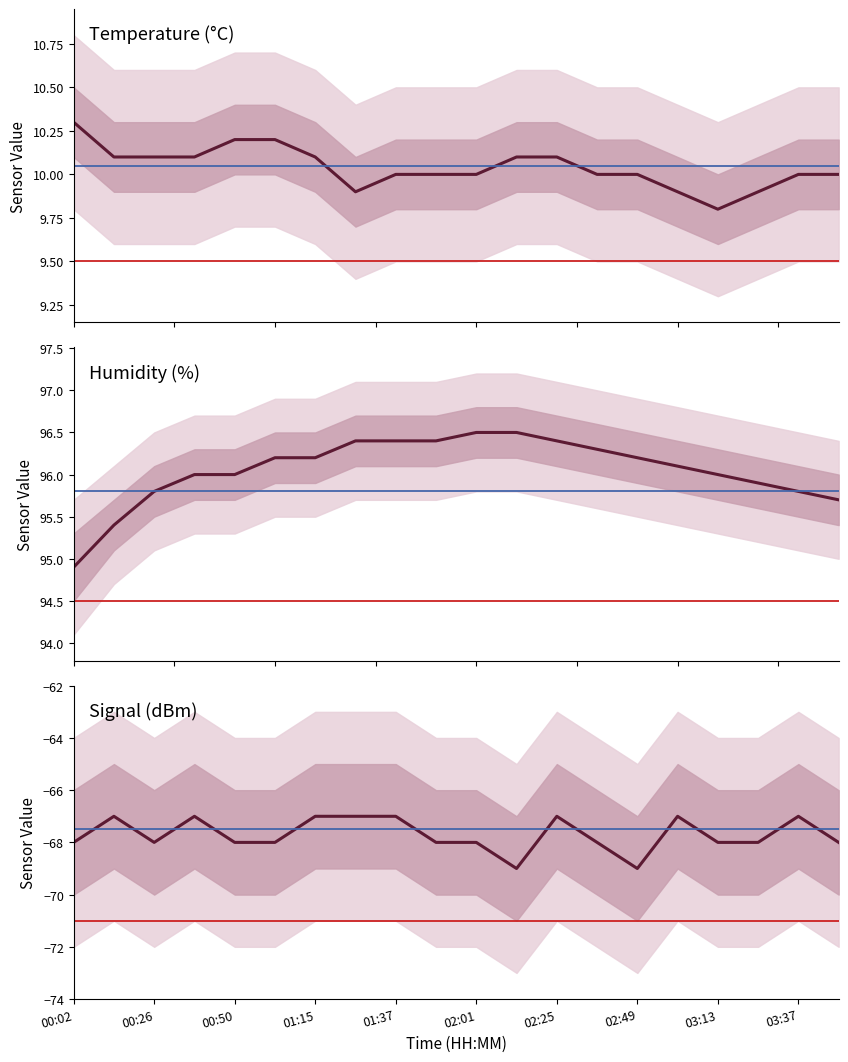

Which series changed the most between 01:49 and 02:01?

Humidity